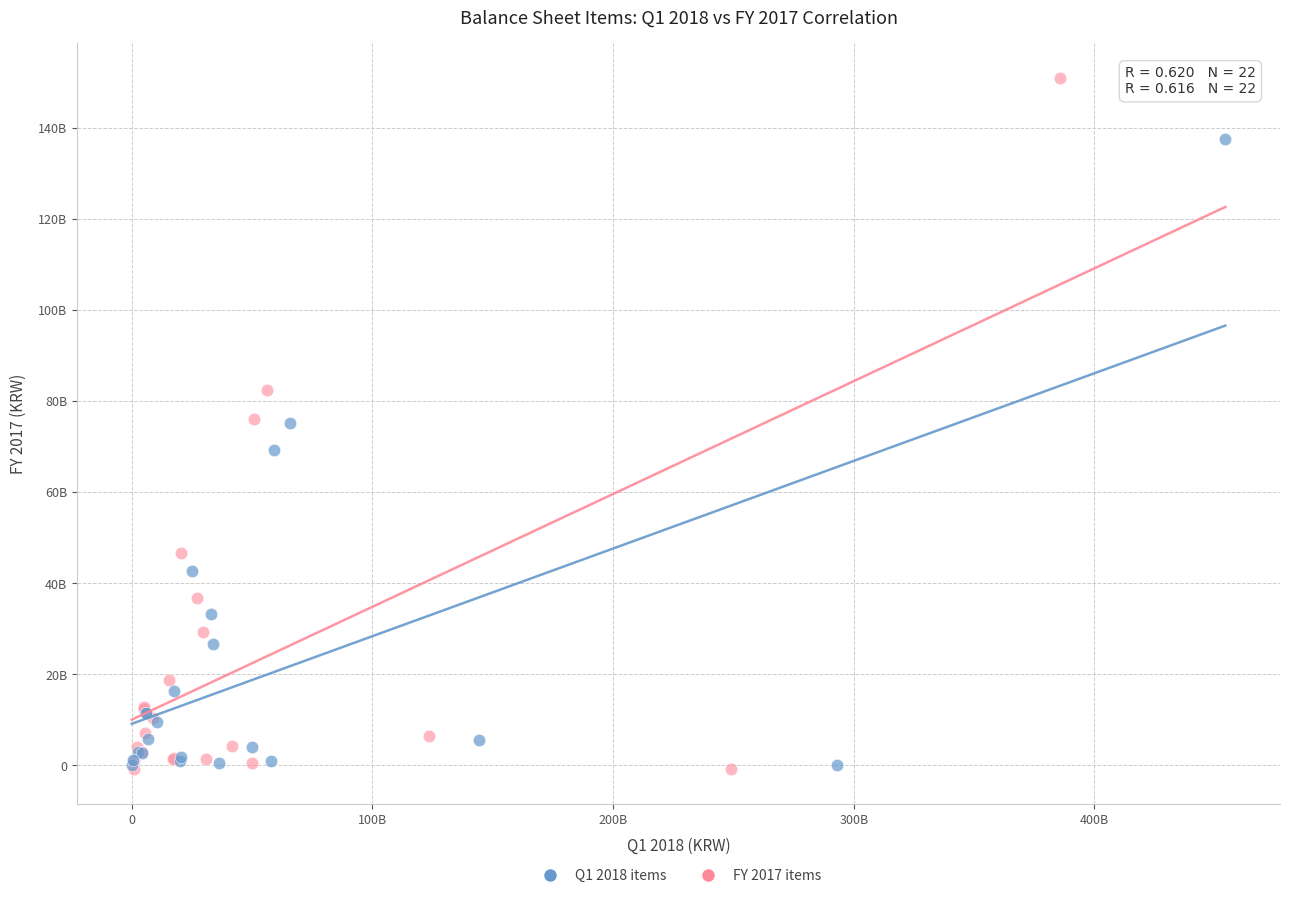

Which series has the widest spread of Y values?

FY 2017 items